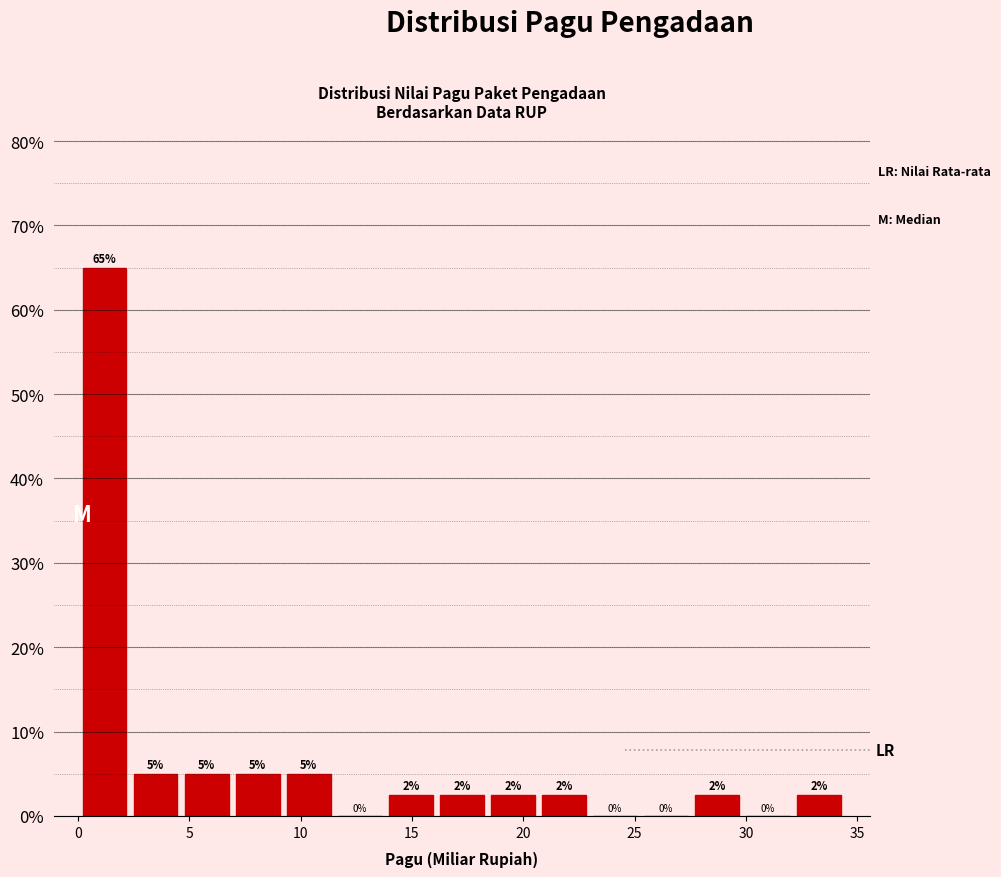

Over which range of the x-axis is the bar tallest?

0.0 to 2.5